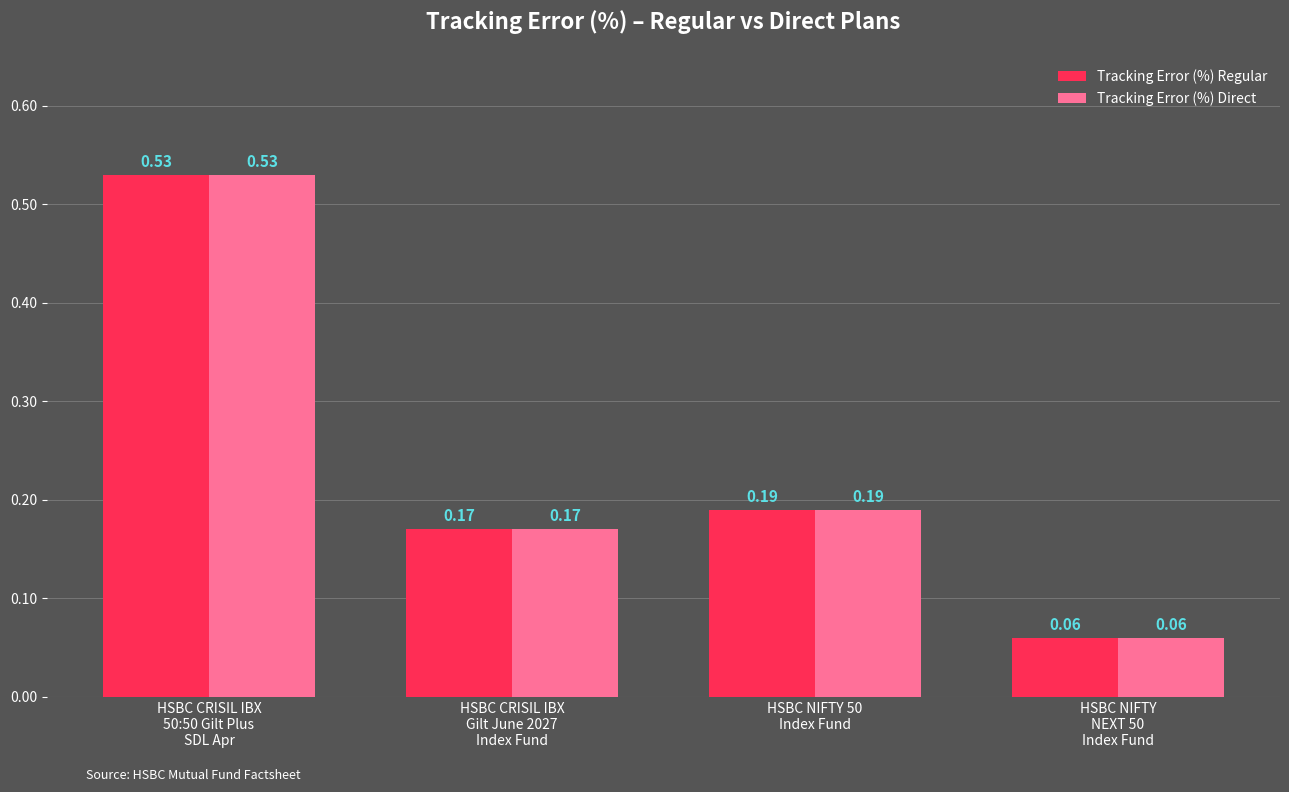

What is the label of the 3rd bar from the left?

HSBC NIFTY 50
Index Fund